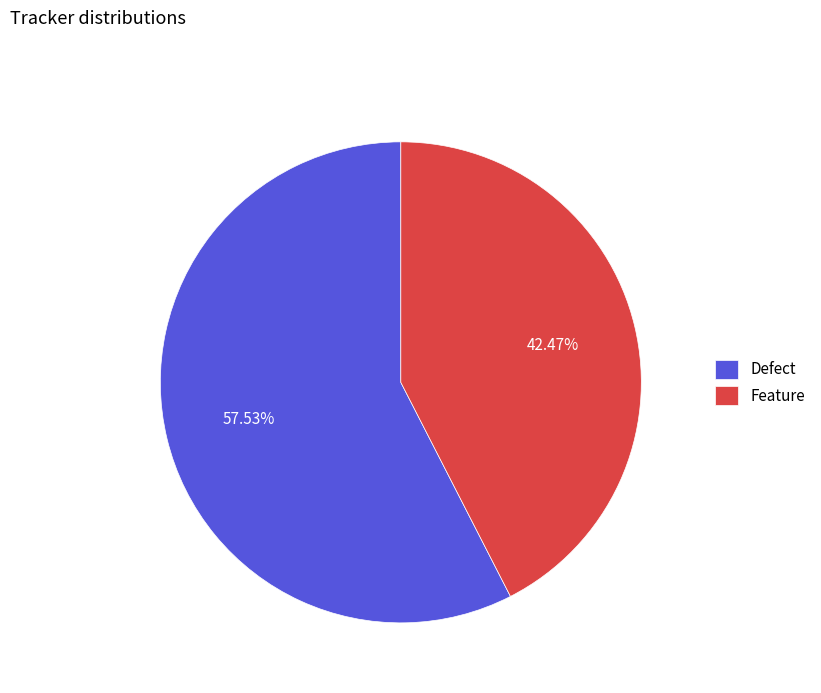

Which has a higher value, Defect or Feature?

Defect